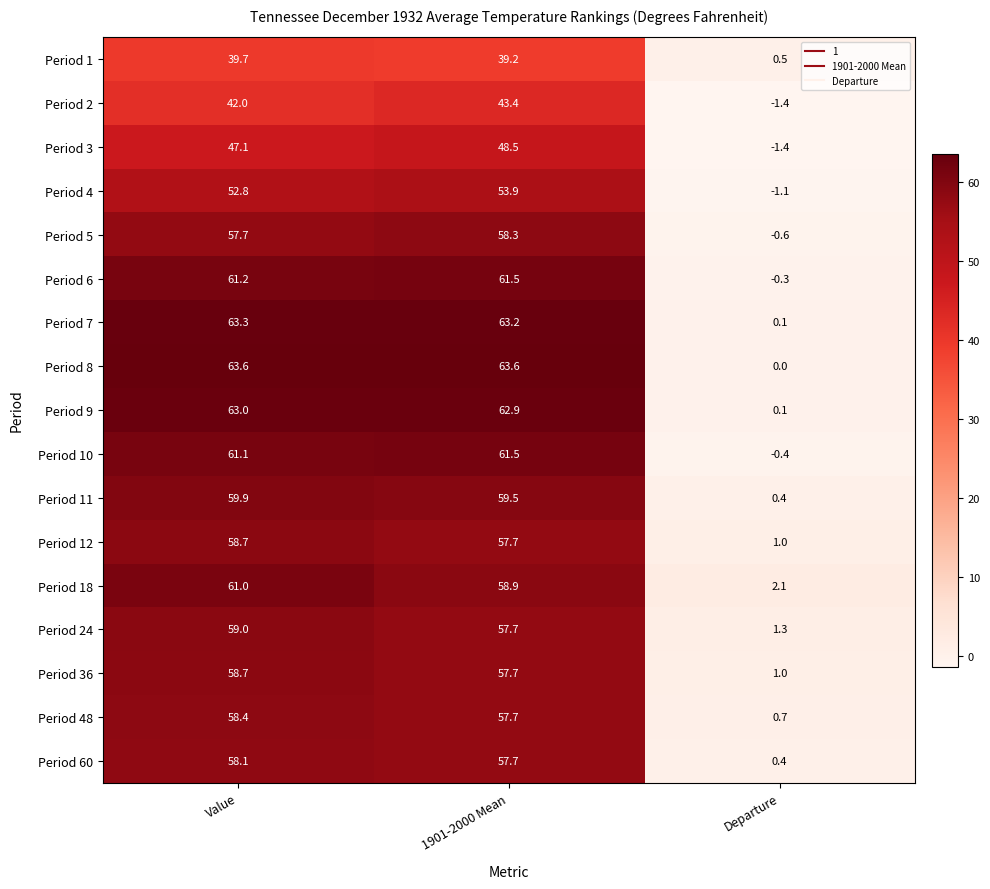

What is the difference between the Period 18 values at Value and 1901-2000 Mean?

2.1